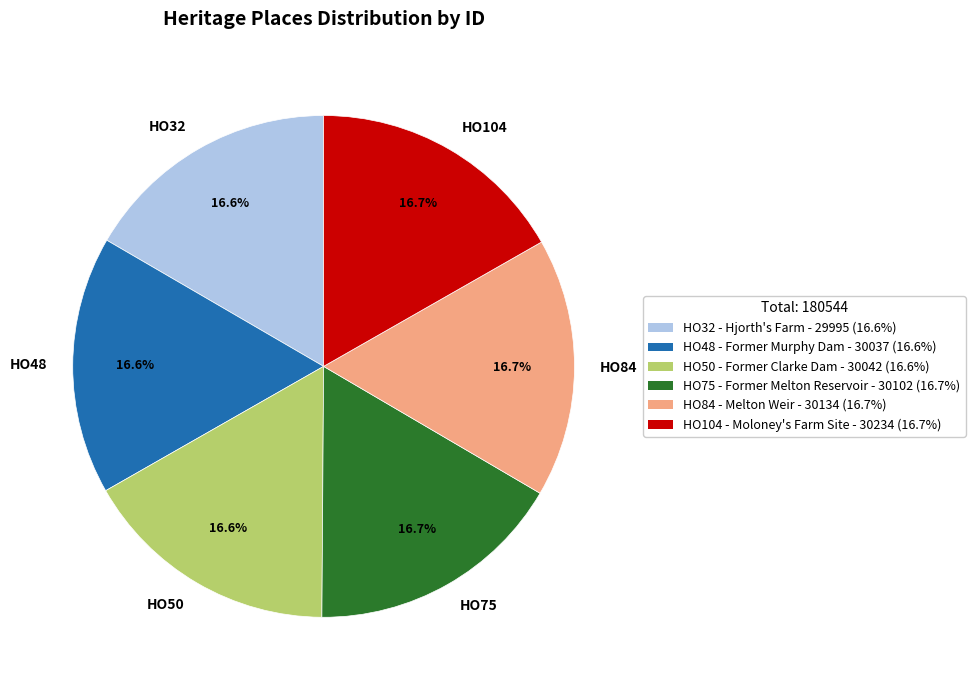

What is the ratio of the value at HO32 to the value at HO48?

1.0